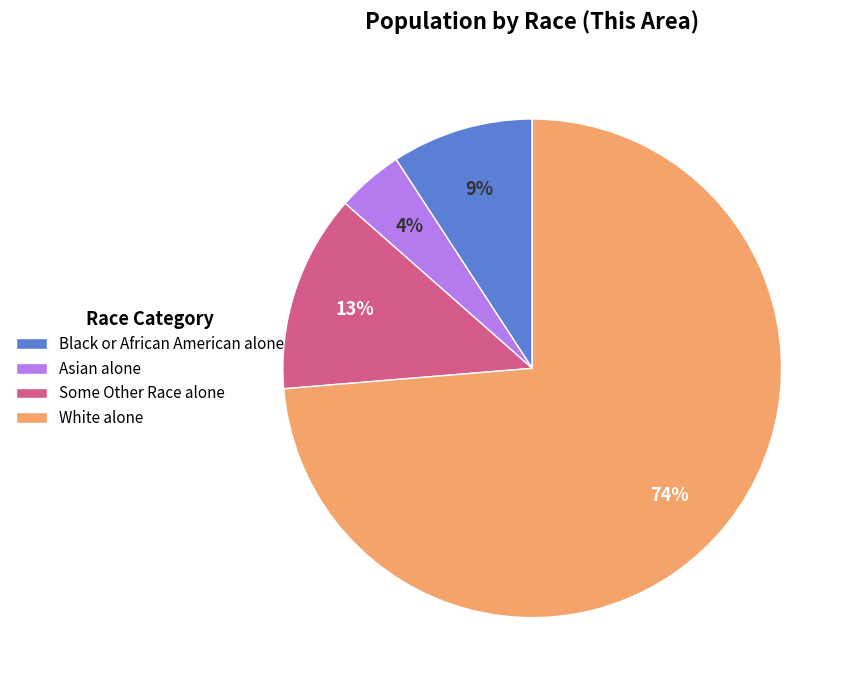

Do Some Other Race alone and White alone together represent more than half of the pie?

Yes